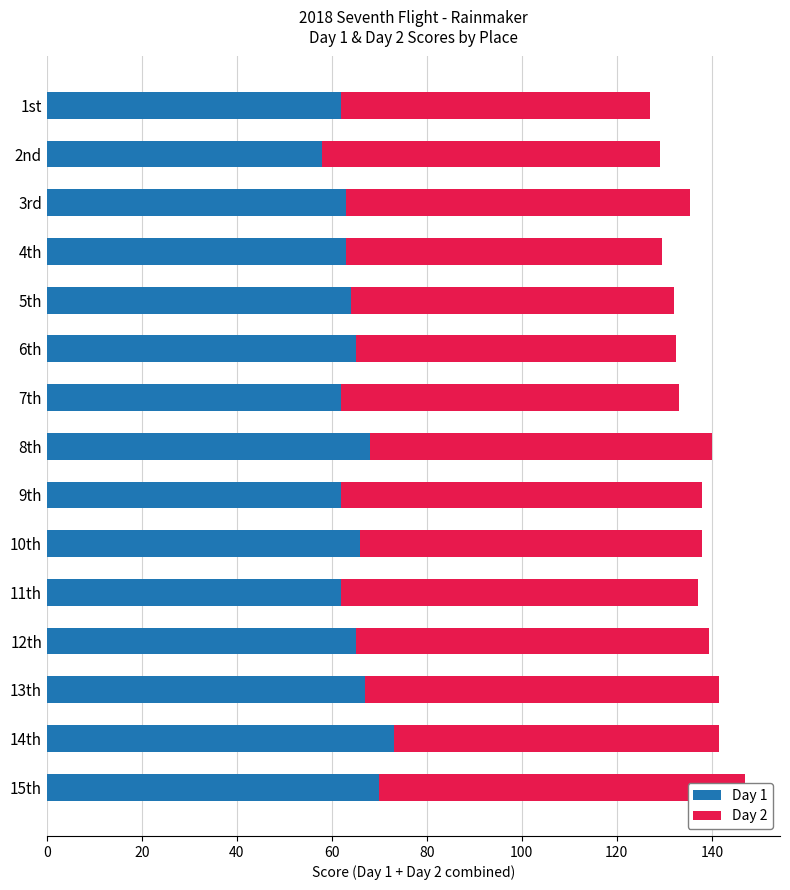

How many bars are there in total?

30